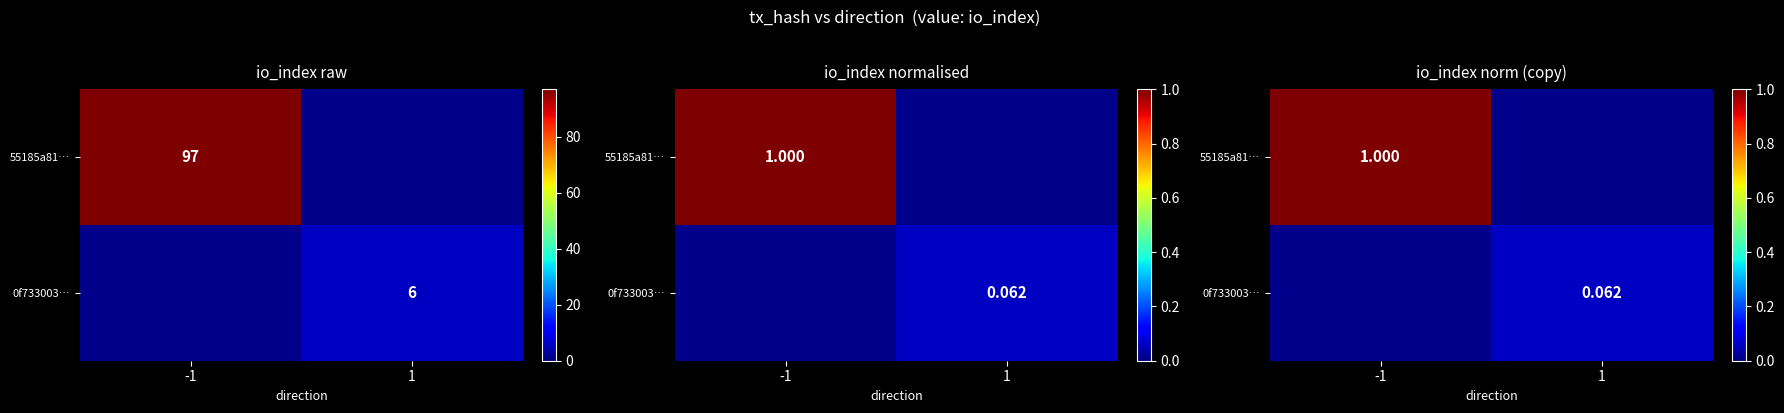

What is the greatest value displayed?

1.0